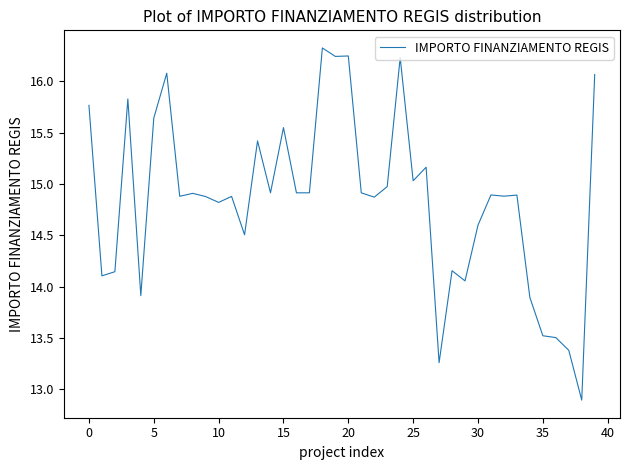

Is this an area chart (filled region under the line)?

No